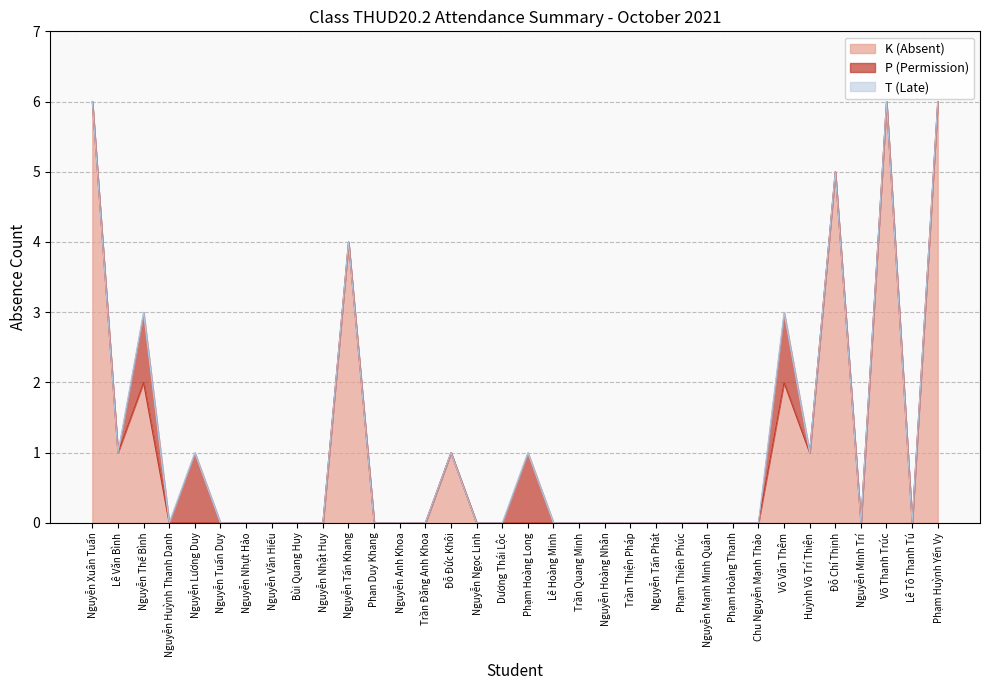

Does the chart have visible grid lines?

Yes